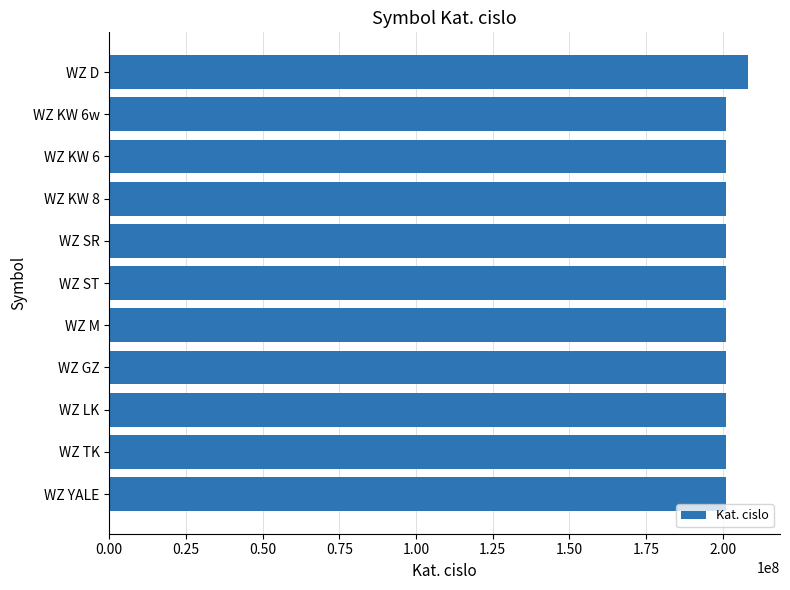

What is the ratio of the value at WZ KW 6w to the value at WZ M?

1.0